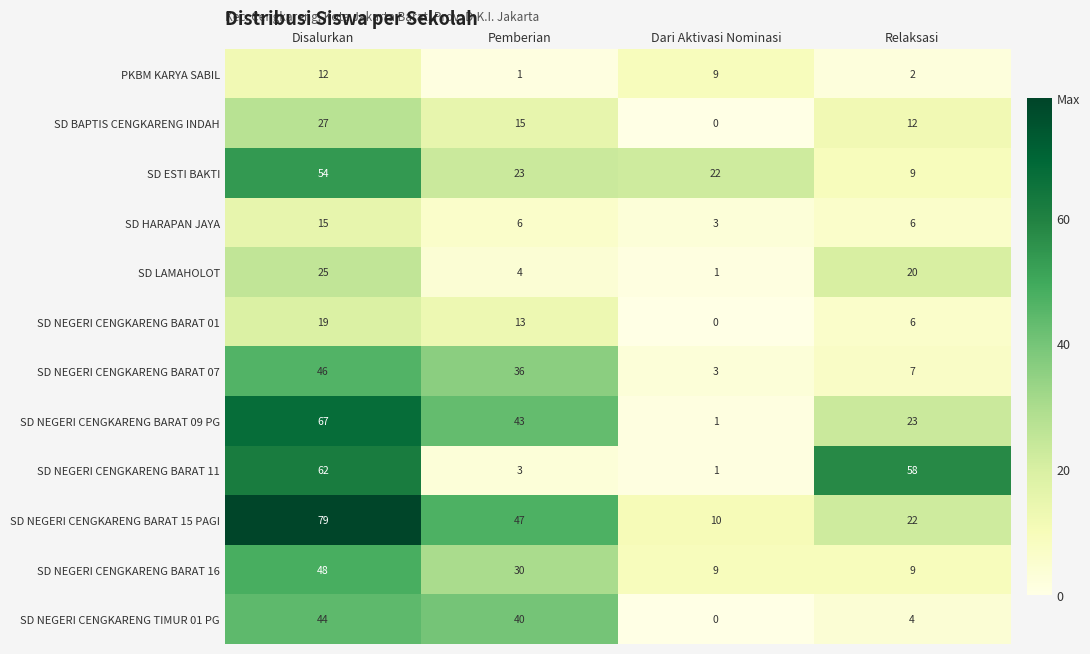

The value of SD ESTI BAKTI at Disalurkan is 54. True or false?

True